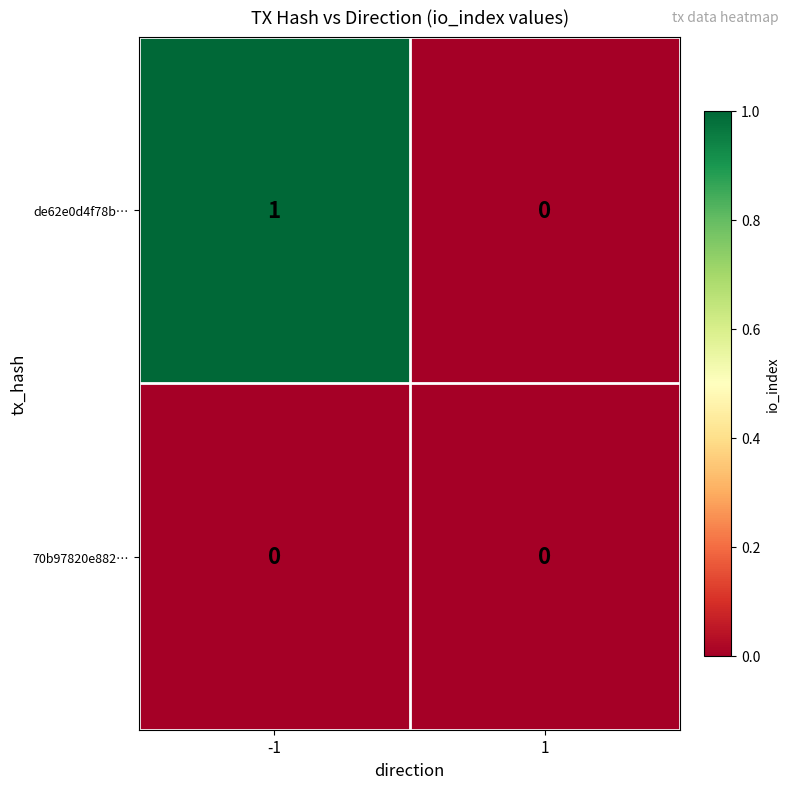

Reading left to right, extract all data points from this chart.

de62e0d4f78b…: 1	0
70b97820e882…: 0	0